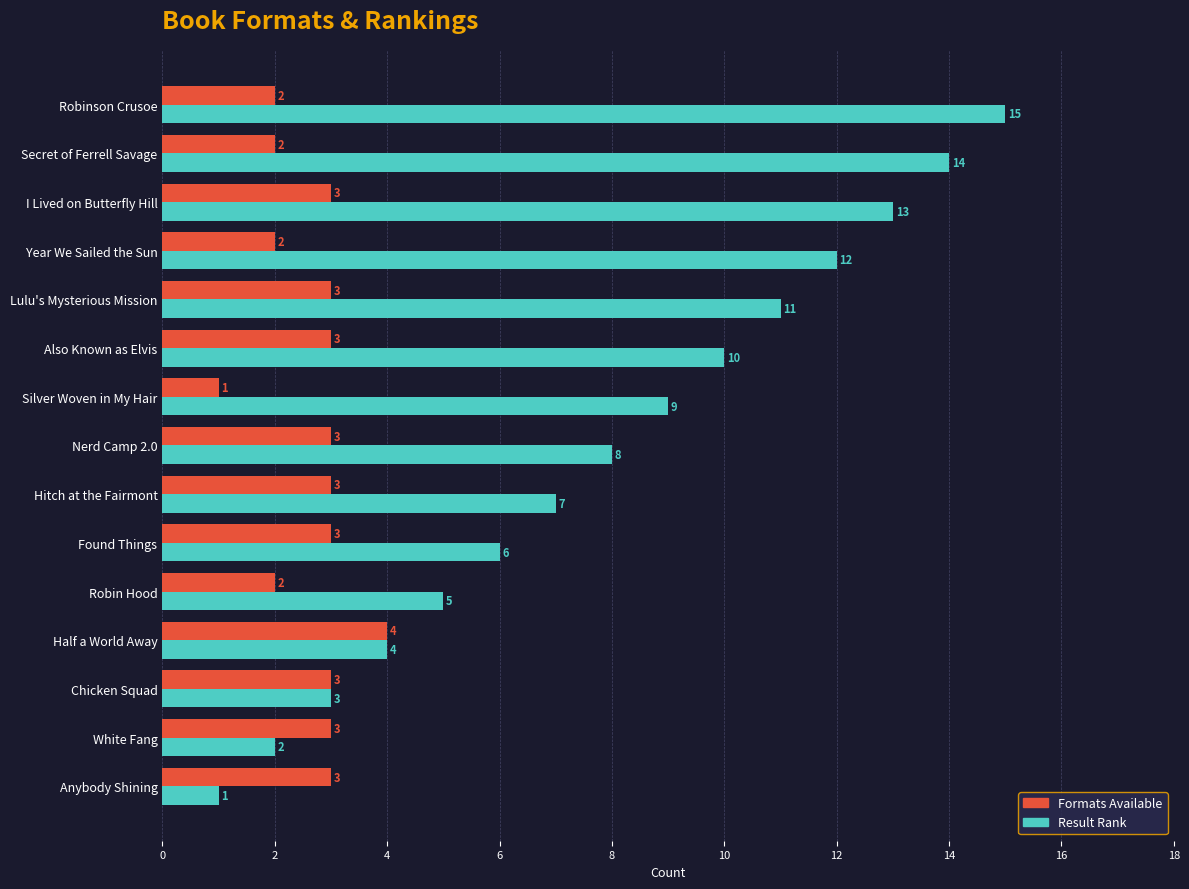

How many data points in Result Rank are less than 8?

7